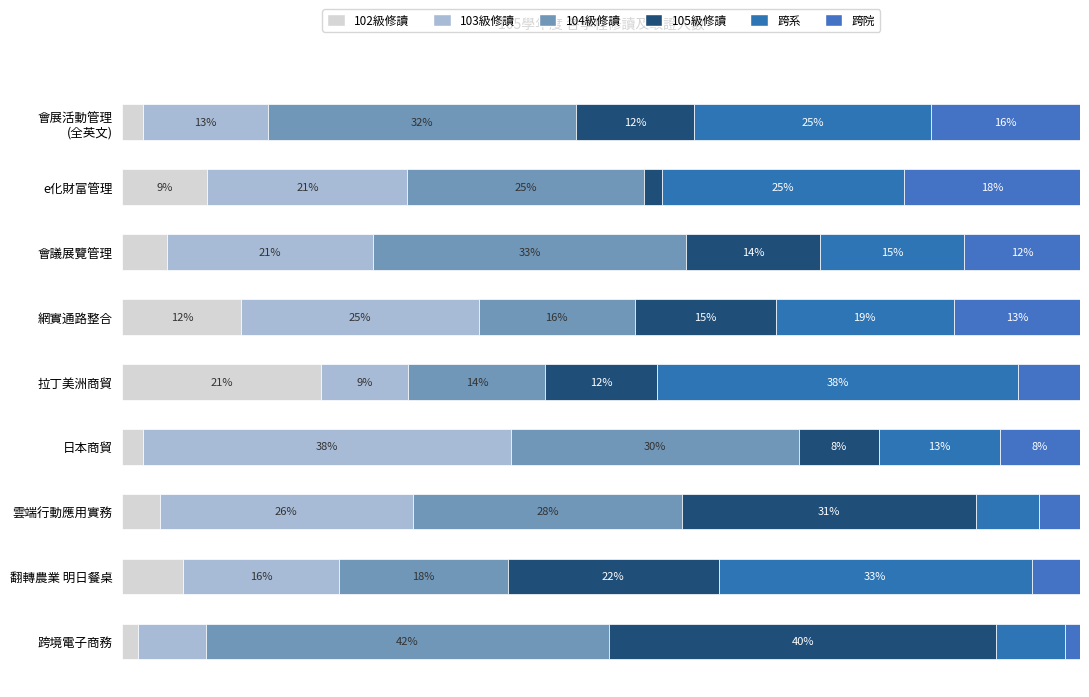

Reading left to right, list all the values displayed in this chart.

102級修讀: 2.1	8.9	4.7	12.4	20.8	2.1	3.9	6.3	1.6
103級修讀: 13.1	20.9	21.5	24.8	9.1	38.5	26.4	16.4	7.1
104級修讀: 32.2	24.7	32.7	16.3	14.3	30.1	28.1	17.6	42.1
105級修讀: 12.4	1.9	14.0	14.7	11.7	8.4	30.7	22.0	40.5
跨系: 24.7	25.3	15.0	18.6	37.7	12.6	6.5	32.7	7.1
跨院: 15.5	18.4	12.1	13.2	6.5	8.4	4.3	5.0	1.6